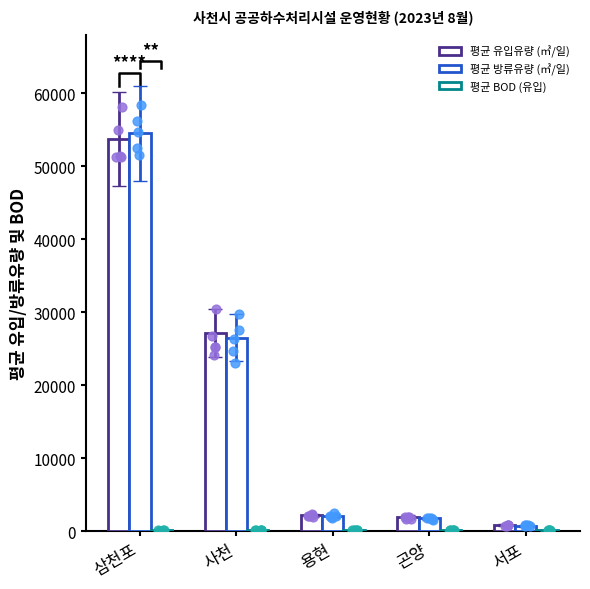

Which series reaches the maximum Y coordinate?

평균 방류유량 (㎥/일)